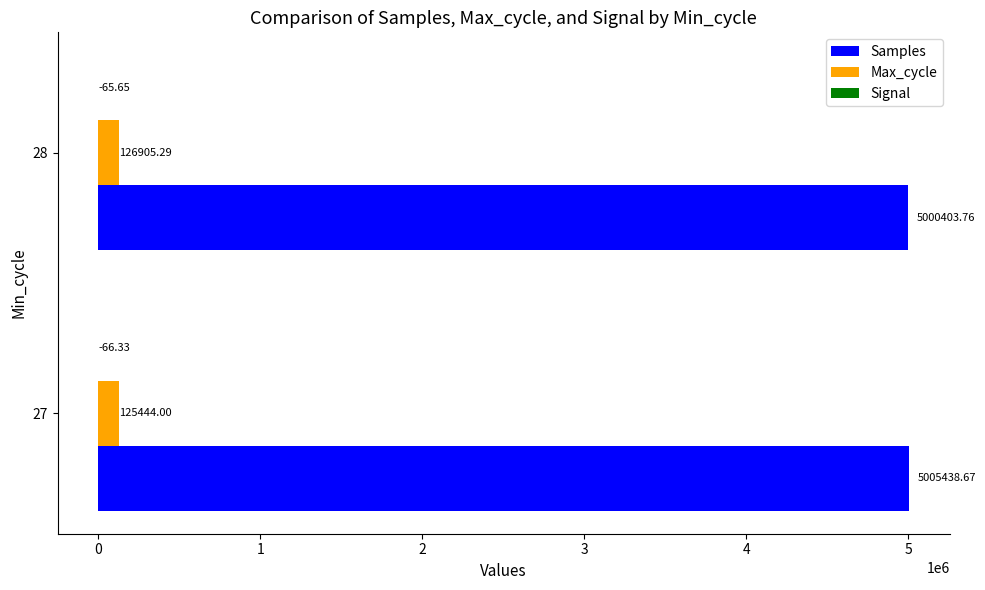

What is the sum of all Max_cycle values?

252349.3